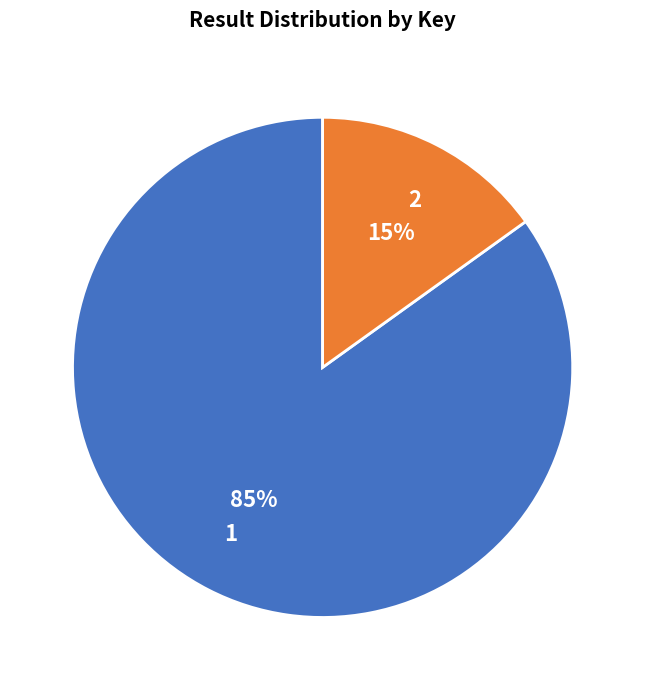

Between 1 and 2, which is larger?

1